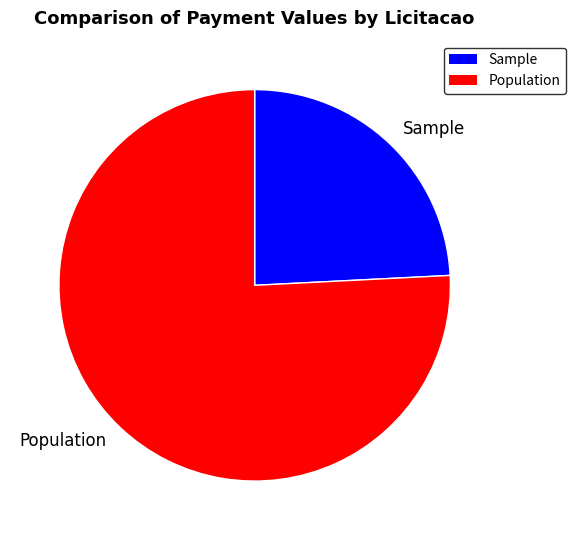

Which category has the biggest portion of the pie?

Population